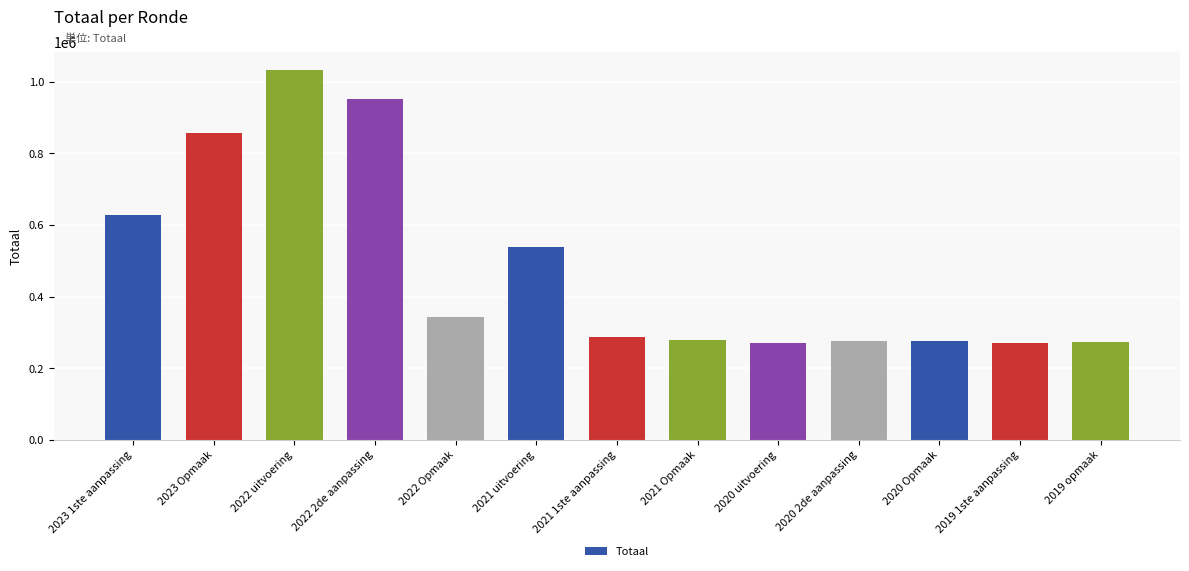

Is it true that the value at 2021 uitvoering is 185893?

False